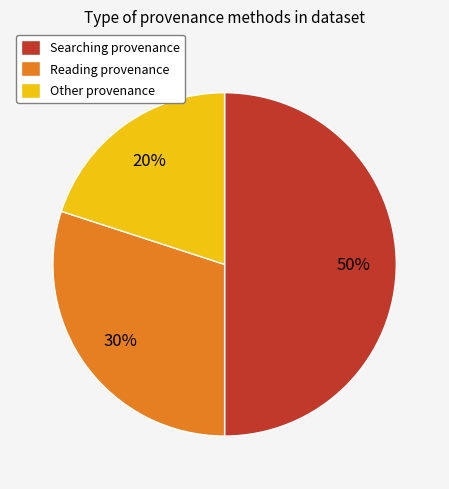

Is the sum of Searching provenance and Other provenance greater than half?

Yes